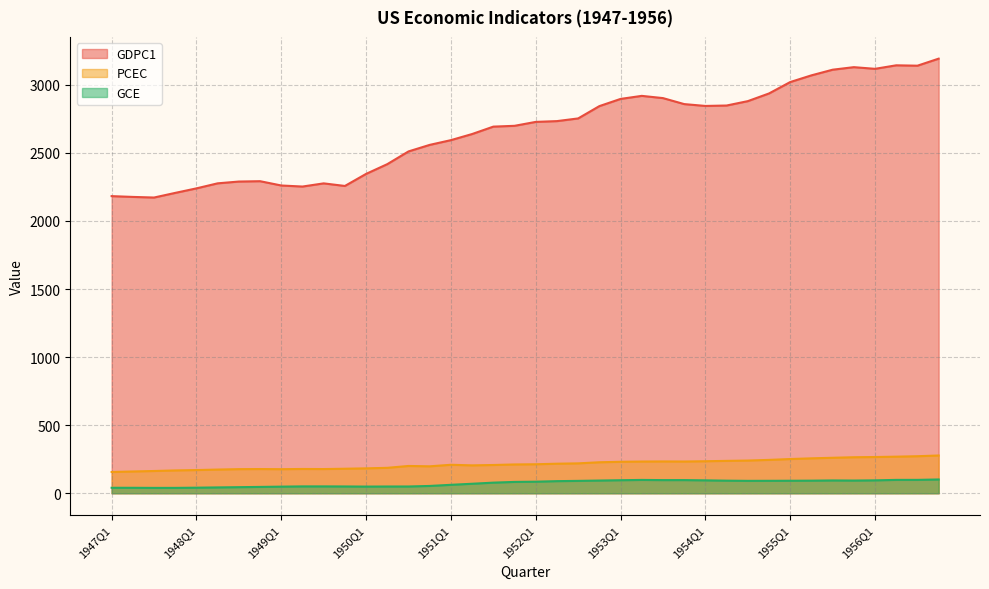

Does the chart display data point markers on the line(s)?

No